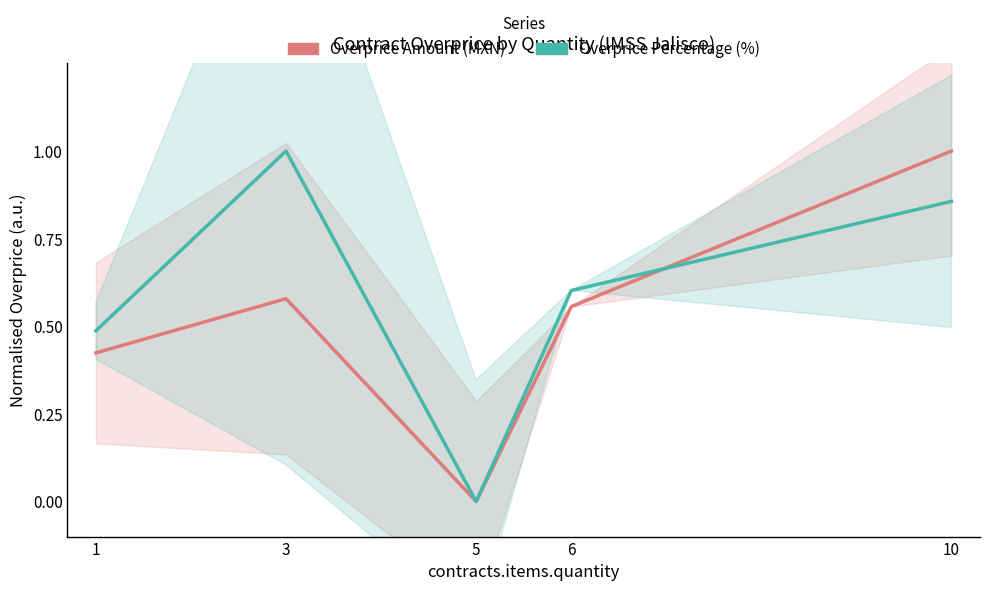

Where do Overprice Percentage (%) and Overprice Amount (MXN) first cross each other?

6 and 10